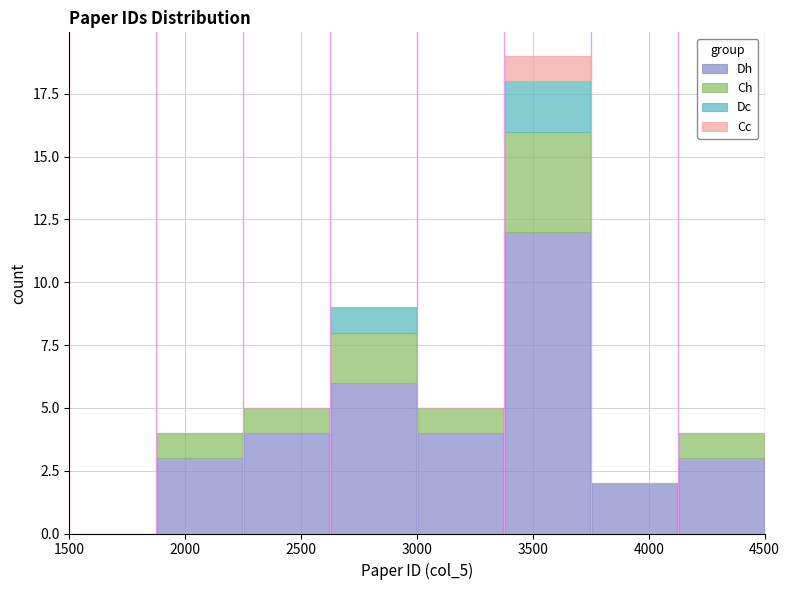

Which range on the x-axis has the tallest stacked bar (by total height)?

3375 to 3750